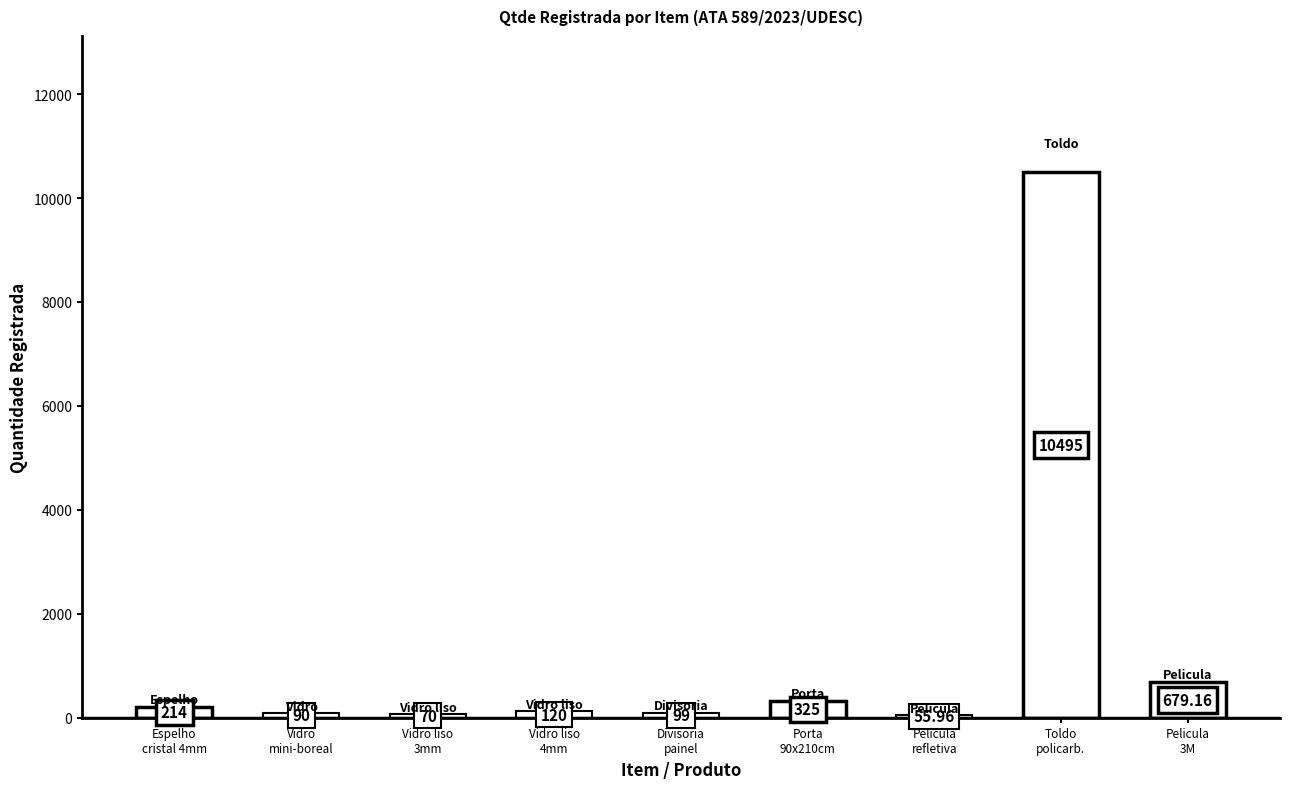

Does the chart contain stacked bars?

No